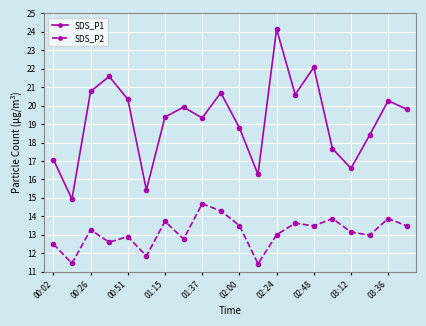

At how many categories does at least one series exceed 16?

18